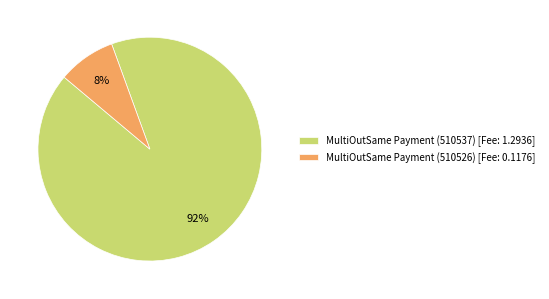

The MultiOutSame Payment (510537) slice represents 99% of the pie. True or false?

False